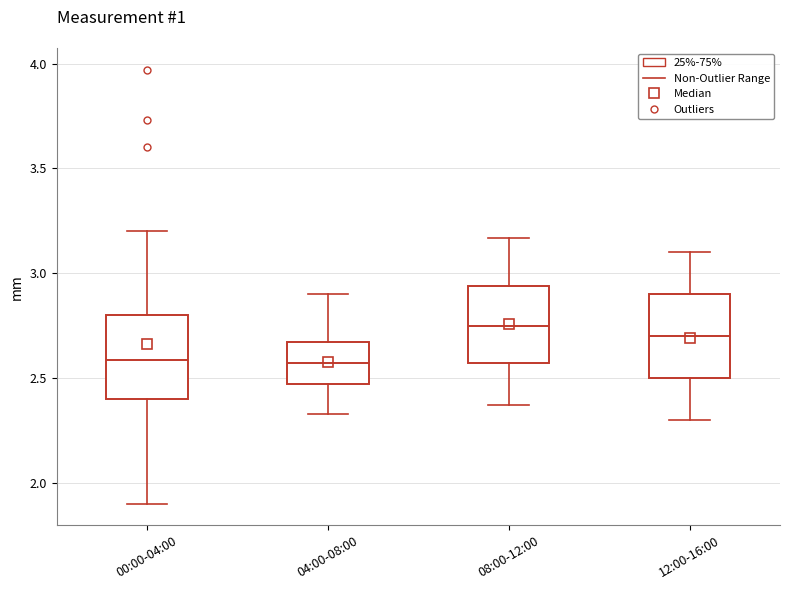

Reading left to right, read every box against the y-axis: the position of its median line, the range the box covers, and the ends of its whiskers. The values are not printed on the chart, so give them approximately, as read against the axis.

00:00-04:00: median 2.60, box 2.40 to 2.80, whiskers 1.90 to 3.20
04:00-08:00: median 2.55, box 2.45 to 2.65, whiskers 2.35 to 2.90
08:00-12:00: median 2.75, box 2.55 to 2.95, whiskers 2.35 to 3.15
12:00-16:00: median 2.70, box 2.50 to 2.90, whiskers 2.30 to 3.10